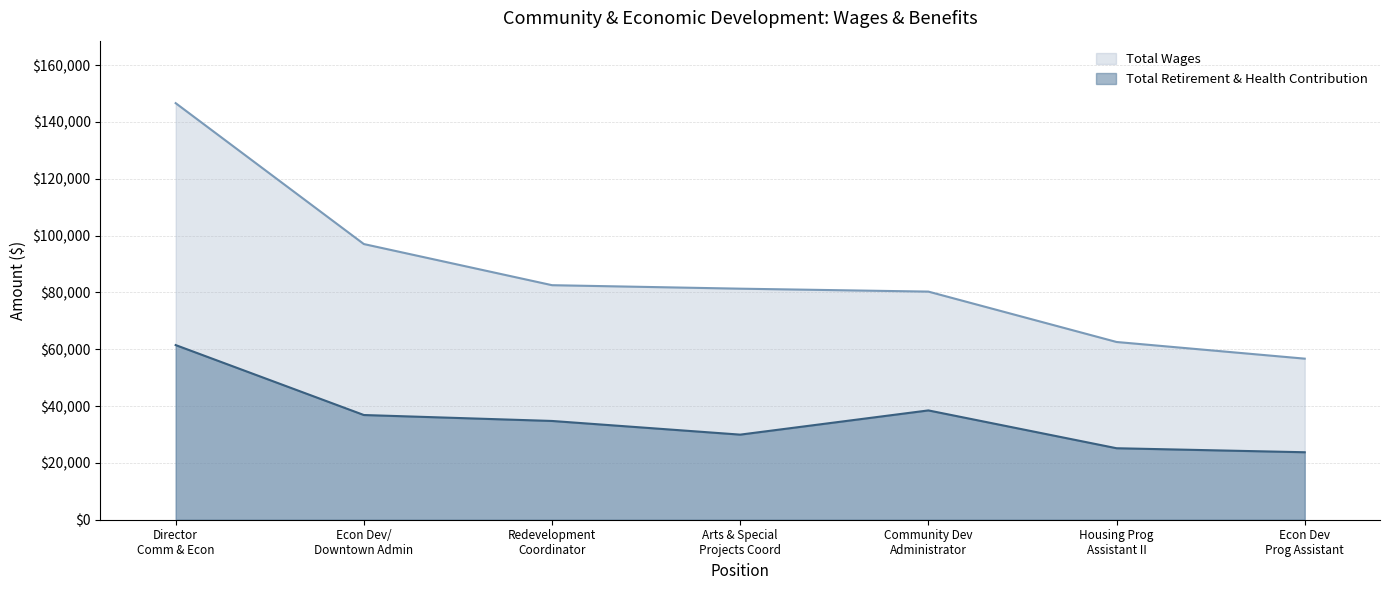

What is the value of the Total Retirement & Health Contribution point at the 6th from the left?

25164